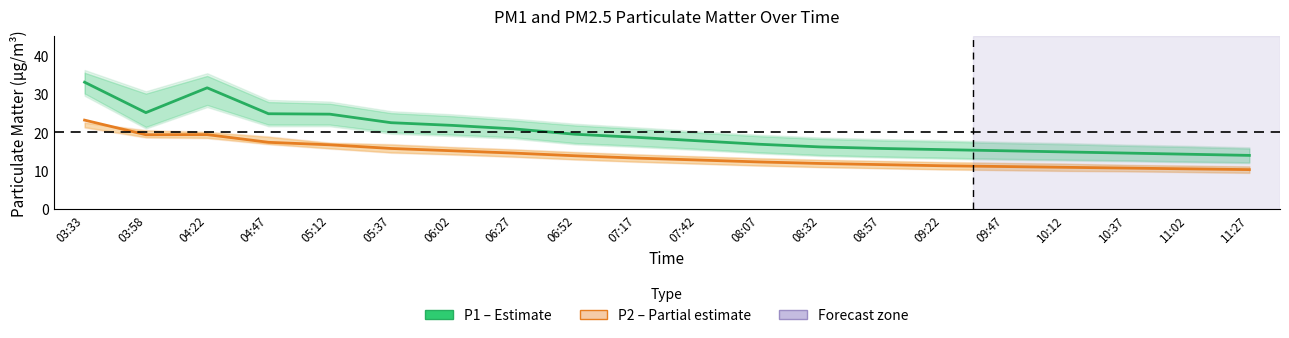

Does the chart have visible grid lines?

No